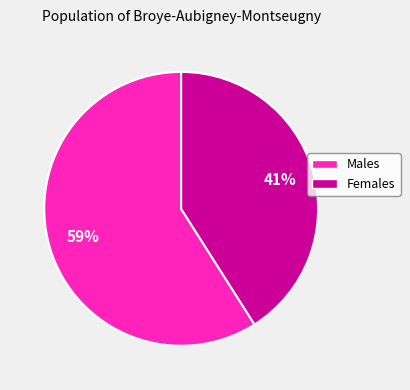

To the nearest percent, what is the difference between the largest and smallest slice percentages?

18%